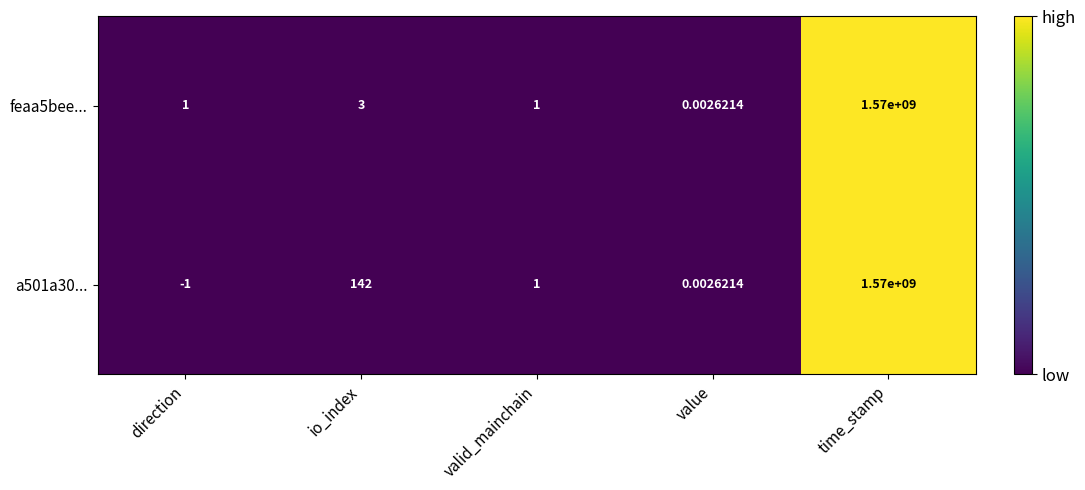

What is the greatest value displayed?

1570000000.0